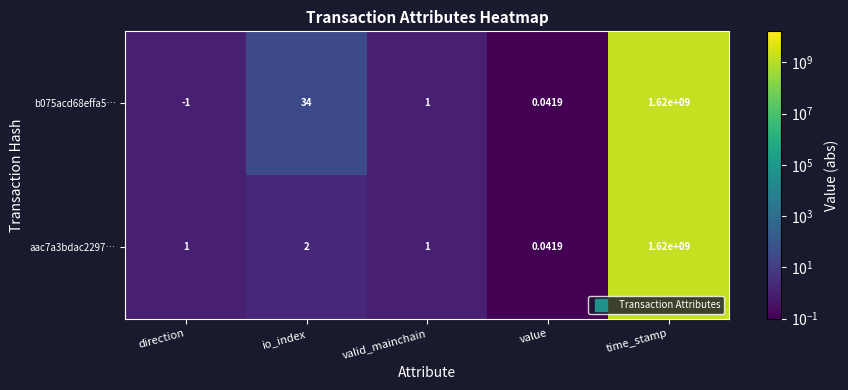

Is the value of aac7a3bdac2297… at valid_mainchain greater than the value of b075acd68effa5… at io_index?

No